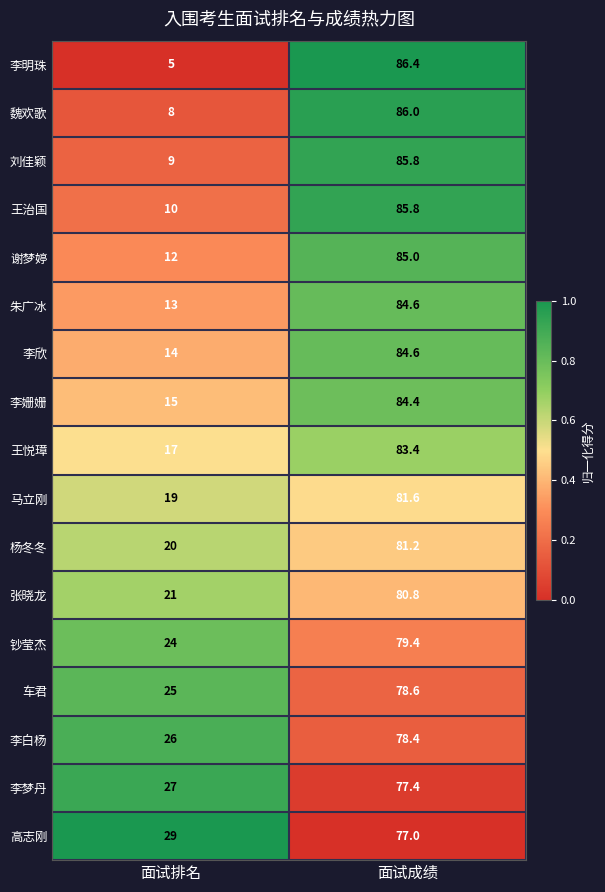

At which label is 谢梦婷 closest to 48?

面试排名